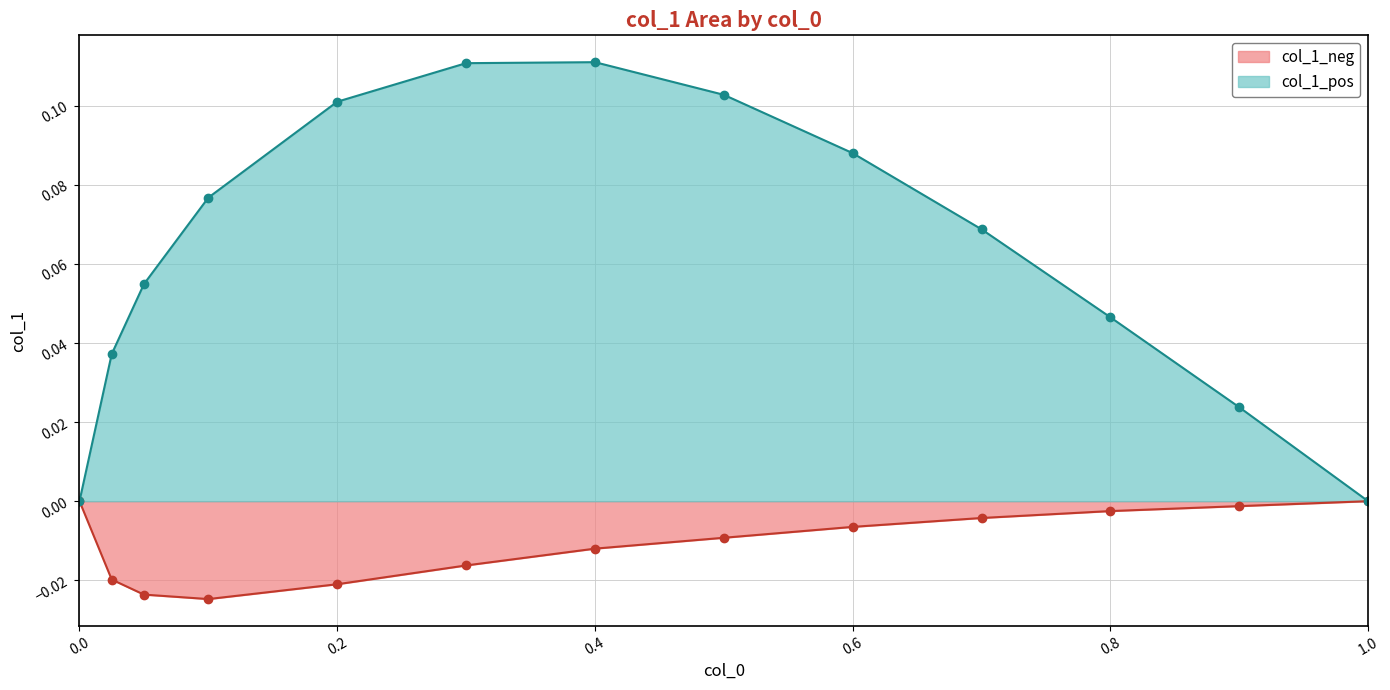

What is the label of the 10th point from the left?

0.7